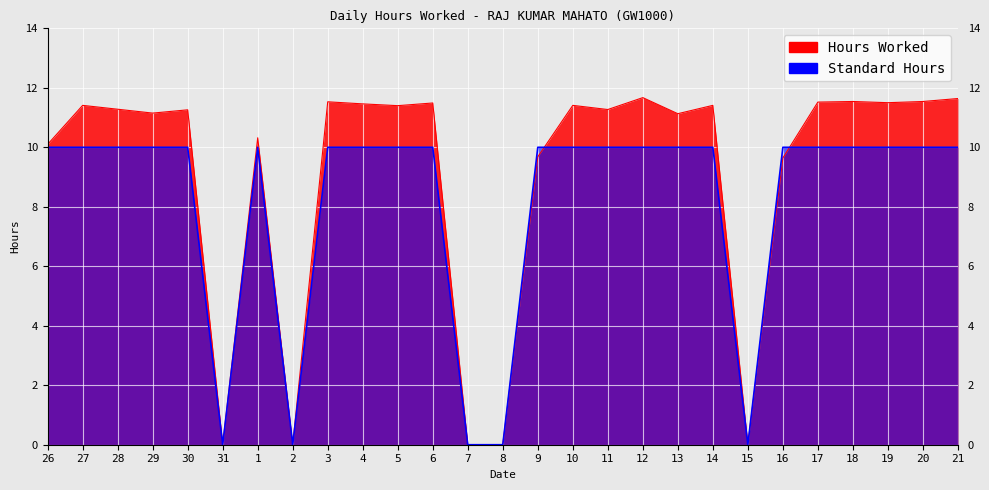

What are all the series names shown in the legend?

Hours Worked, Standard Hours